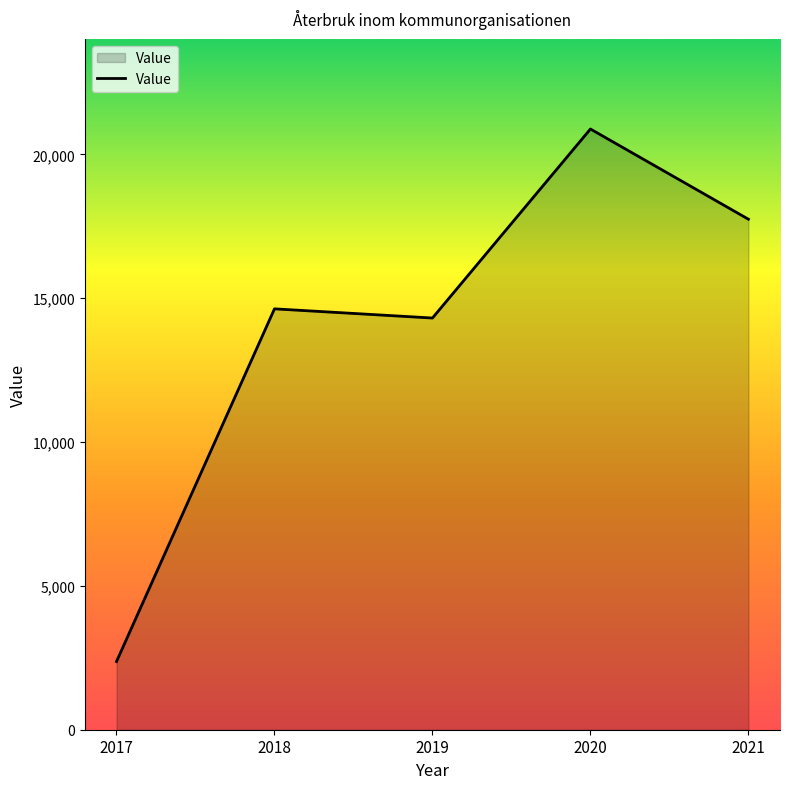

How many lines are shown in the chart?

1